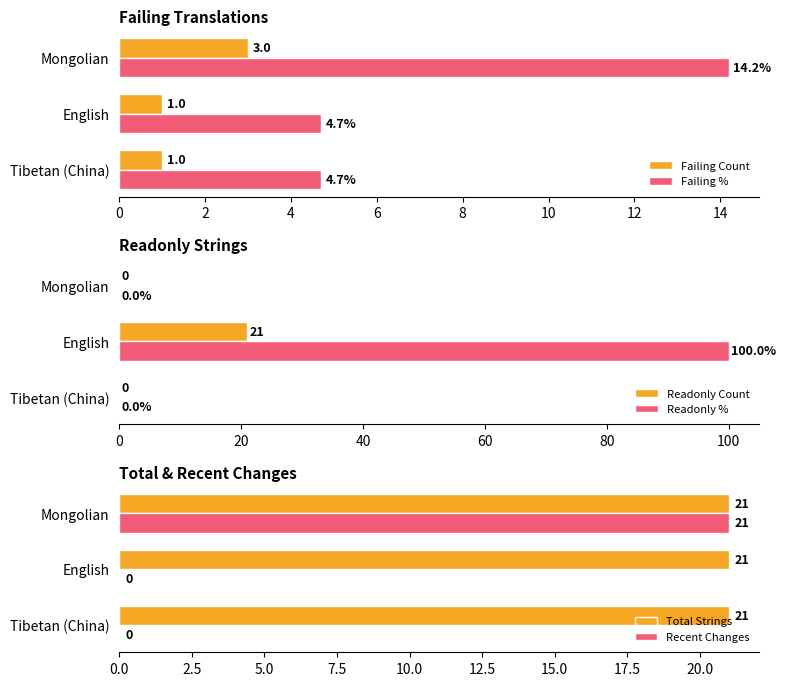

Is it true that Recent Changes equals 0 at Tibetan (China)?

True